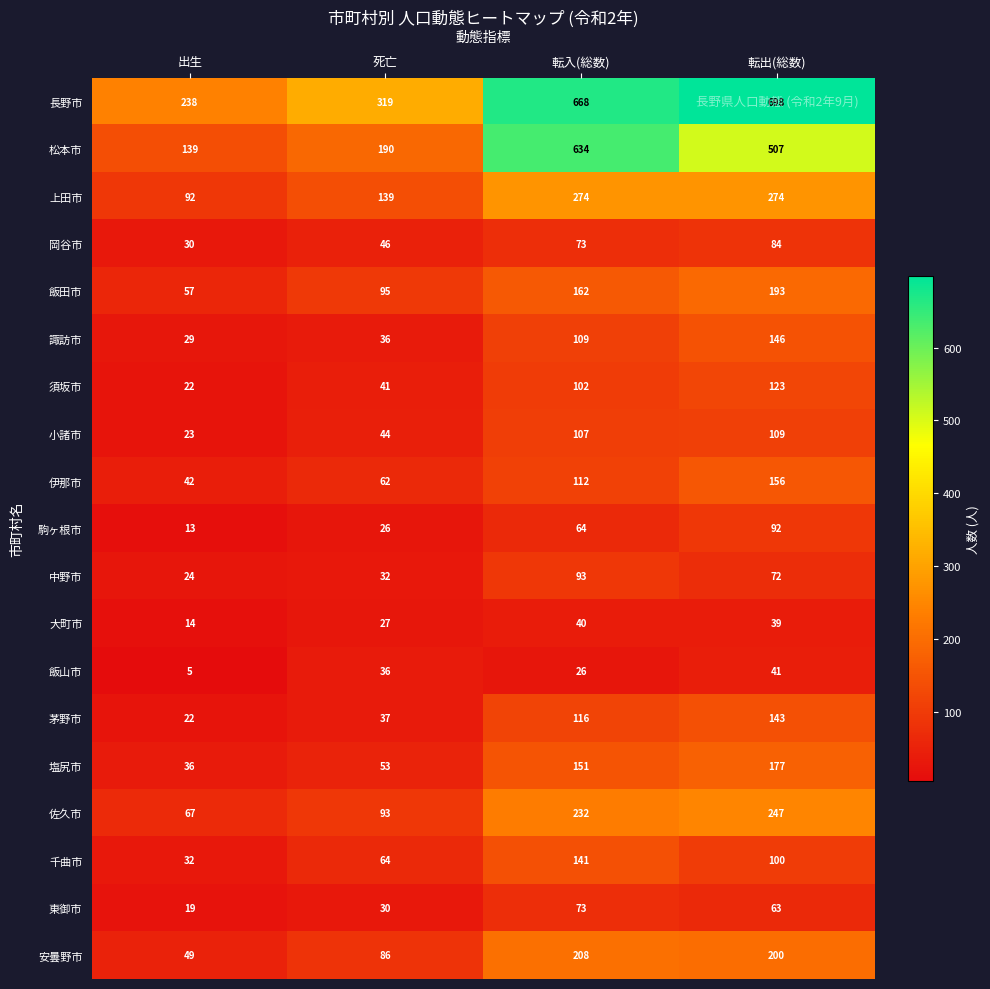

At which label is 上田市 closest to 183?

死亡